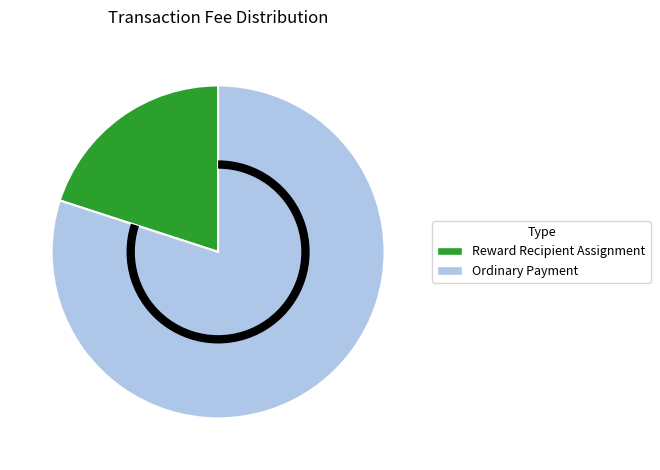

Which slice is the largest?

Ordinary Payment